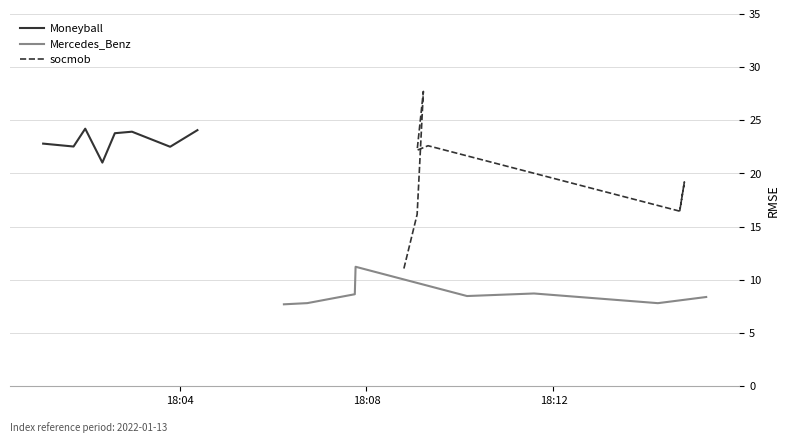

What are all the series names shown in the legend?

Moneyball, Mercedes_Benz, socmob